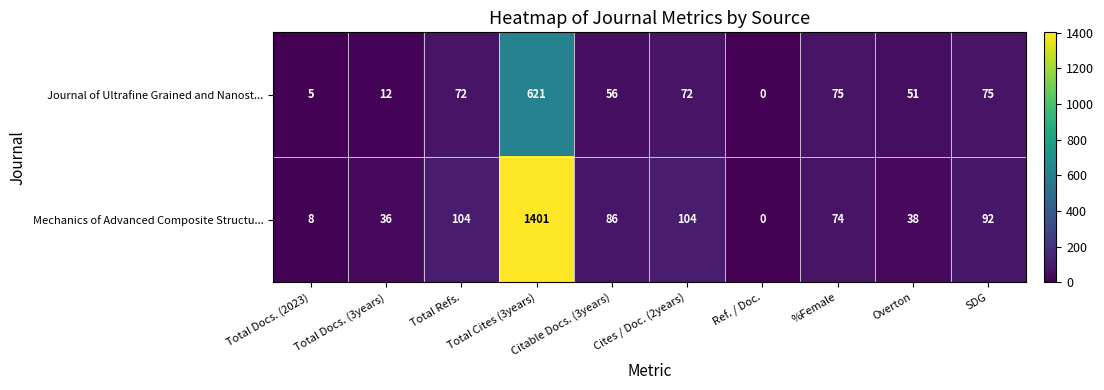

What is the difference between the Journal of Ultrafine Grained and Nanost... values at Total Cites (3years) and %Female?

546